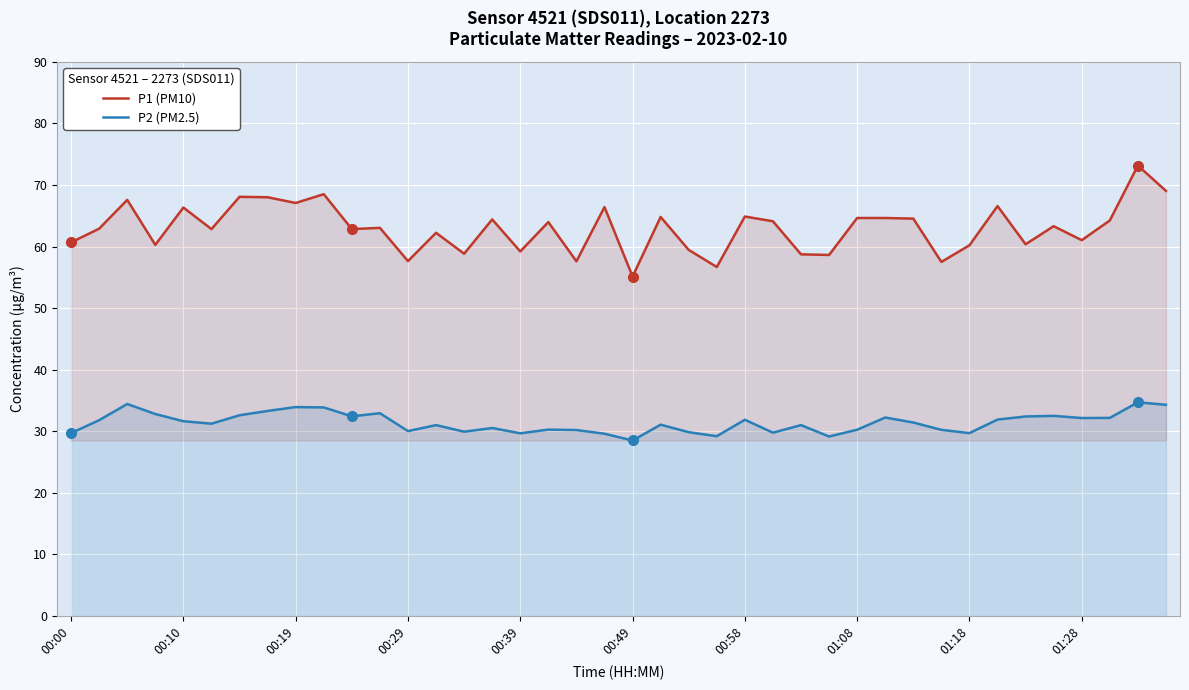

Reading left to right, extract all data points from this chart.

P1 (PM10): 60.7	62.9	67.6	60.3	66.3	62.8	68.1	68.0	67.1	68.5	62.8	63.0	57.6	62.2	58.8	64.4	59.2	64.0	57.6	66.4	55.1	64.8	59.5	56.7	64.9	64.1	58.7	58.6	64.6	64.6	64.5	57.5	60.2	66.6	60.4	63.3	61.0	64.2	73.2	69.0
P2 (PM2.5): 29.7	31.8	34.4	32.8	31.6	31.2	32.6	33.3	33.9	33.9	32.4	32.9	30.0	31.0	29.9	30.5	29.7	30.3	30.2	29.6	28.5	31.1	29.9	29.2	31.9	29.8	31.0	29.1	30.2	32.2	31.4	30.2	29.7	31.9	32.4	32.5	32.1	32.2	34.7	34.3